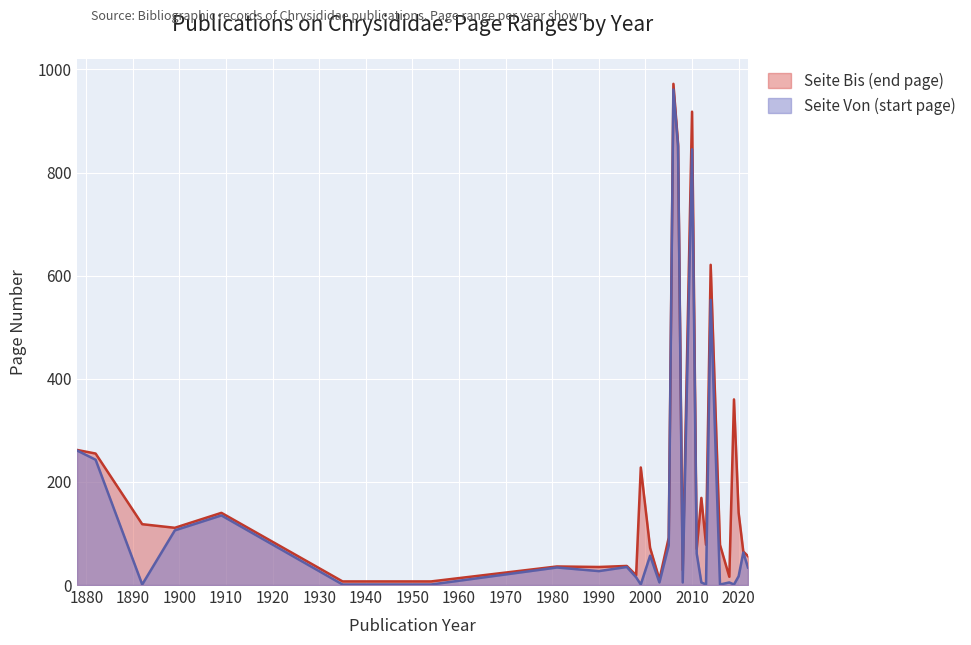

Which series has the widest spread of values?

Seite Bis (end page)